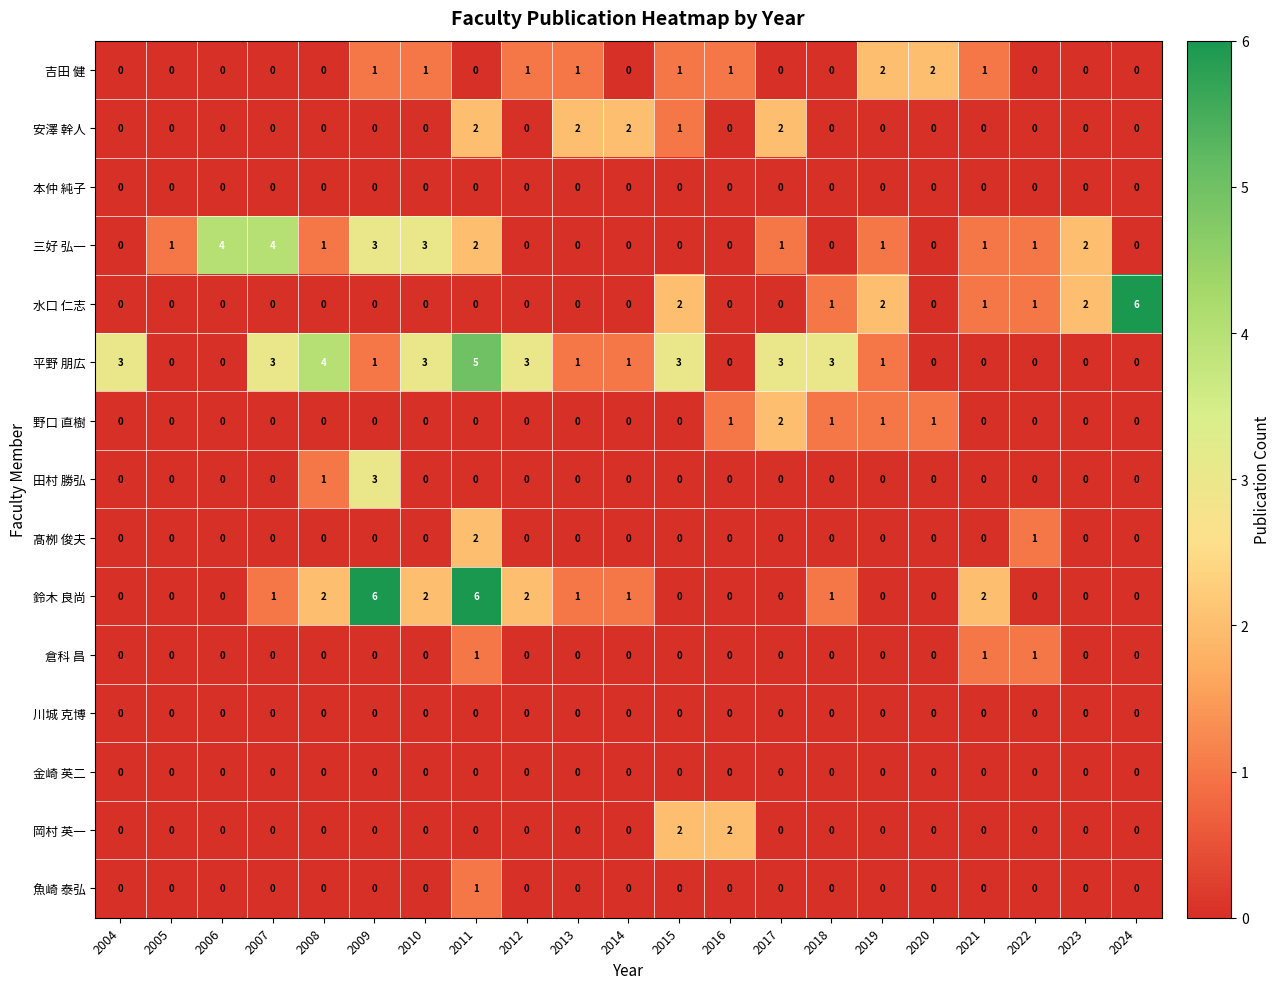

What is the sum of all 水口 仁志 values?

15